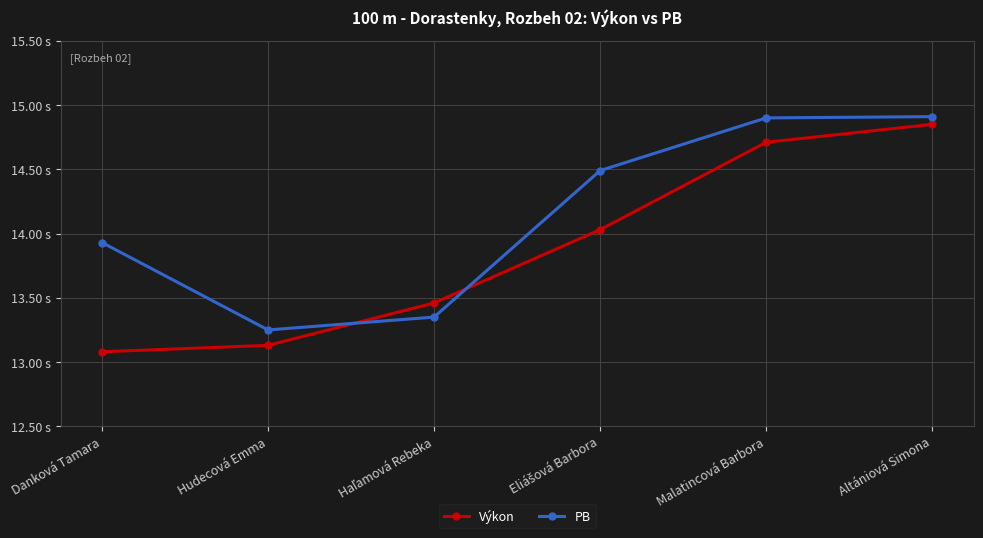

What is the maximum value shown in the chart?

14.9